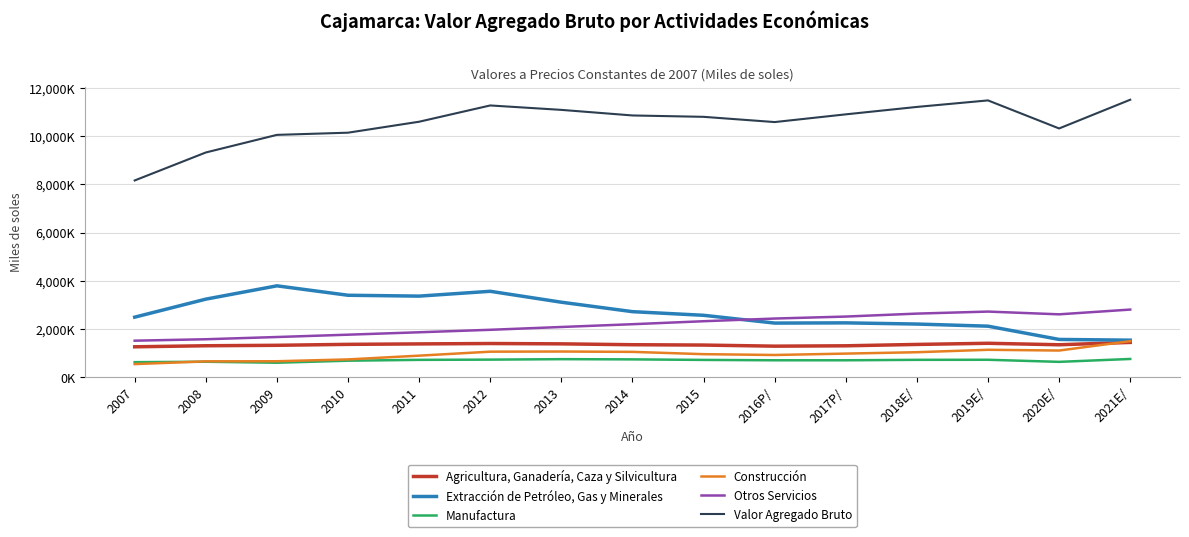

Reading left to right, transcribe all the data shown in this chart.

Agricultura, Ganadería, Caza y Silvicultura: 2007=1260057	2008=1303761	2009=1322345	2010=1361611	2011=1380041	2012=1396103	2013=1382326	2014=1346302	2015=1332248	2016P/=1286478	2017P/=1301587	2018E/=1358213	2019E/=1406046	2020E/=1344750	2021E/=1442040
Extracción de Petróleo, Gas y Minerales: 2007=2489275	2008=3236611	2009=3789024	2010=3398102	2011=3362234	2012=3562303	2013=3109306	2014=2717641	2015=2566710	2016P/=2243790	2017P/=2253006	2018E/=2203753	2019E/=2115644	2020E/=1565609	2021E/=1535265
Manufactura: 2007=622678	2008=640462	2009=599528	2010=683752	2011=718431	2012=728105	2013=747303	2014=738409	2015=716143	2016P/=701055	2017P/=701016	2018E/=719412	2019E/=722033	2020E/=635483	2021E/=755786
Construcción: 2007=542666	2008=656647	2009=660877	2010=736750	2011=892801	2012=1057858	2013=1064096	2014=1049985	2015=954476	2016P/=920658	2017P/=978063	2018E/=1035309	2019E/=1136262	2020E/=1105153	2021E/=1494951
Otros Servicios: 2007=1513854	2008=1573284	2009=1665740	2010=1762357	2011=1862681	2012=1965175	2013=2081777	2014=2197130	2015=2320872	2016P/=2431910	2017P/=2514247	2018E/=2636827	2019E/=2720901	2020E/=2606857	2021E/=2804312
Valor Agregado Bruto: 2007=8159499	2008=9319769	2009=10050467	2010=10140905	2011=10595497	2012=11270583	2013=11086928	2014=10855588	2015=10798612	2016P/=10581305	2017P/=10901682	2018E/=11209419	2019E/=11479756	2020E/=10316482	2021E/=11507718